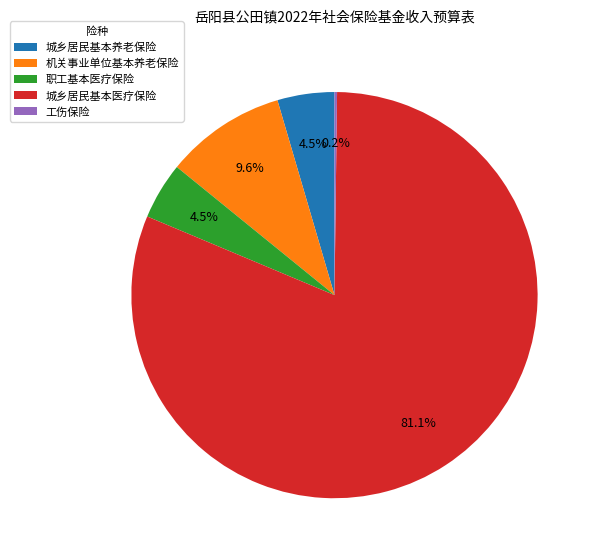

Which category has the biggest portion of the pie?

城乡居民基本医疗保险